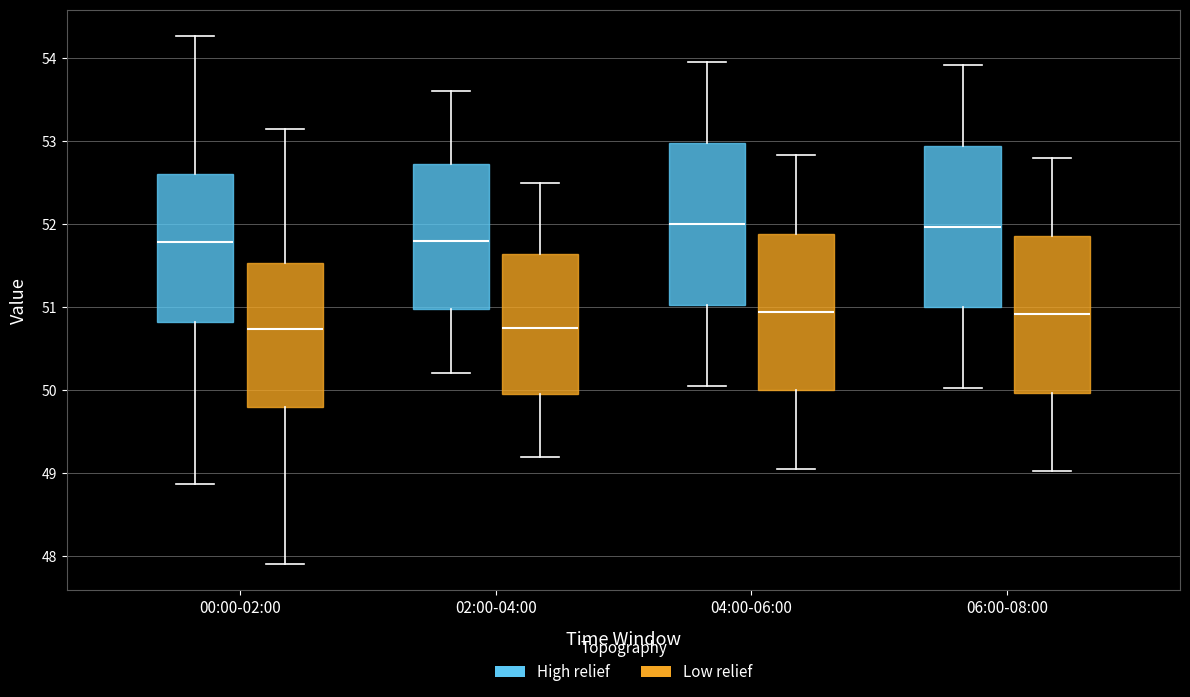

Reading left to right, transcribe this box plot: for each box, give where its median line is, the range the box spans, and where its two whiskers end, as read against the y-axis. The values are not printed on the chart, so give them approximately, as read against the axis.

00:00-02:00 (High relief): median 51.8, box 50.8 to 52.6, whiskers 48.9 to 54.3
00:00-02:00 (Low relief): median 50.7, box 49.8 to 51.5, whiskers 47.9 to 53.1
02:00-04:00 (High relief): median 51.8, box 51.0 to 52.7, whiskers 50.2 to 53.6
02:00-04:00 (Low relief): median 50.7, box 49.9 to 51.6, whiskers 49.2 to 52.5
04:00-06:00 (High relief): median 52.0, box 51.0 to 53.0, whiskers 50.1 to 54.0
04:00-06:00 (Low relief): median 50.9, box 50.0 to 51.9, whiskers 49.0 to 52.8
06:00-08:00 (High relief): median 52.0, box 51.0 to 52.9, whiskers 50.0 to 53.9
06:00-08:00 (Low relief): median 50.9, box 50.0 to 51.9, whiskers 49.0 to 52.8